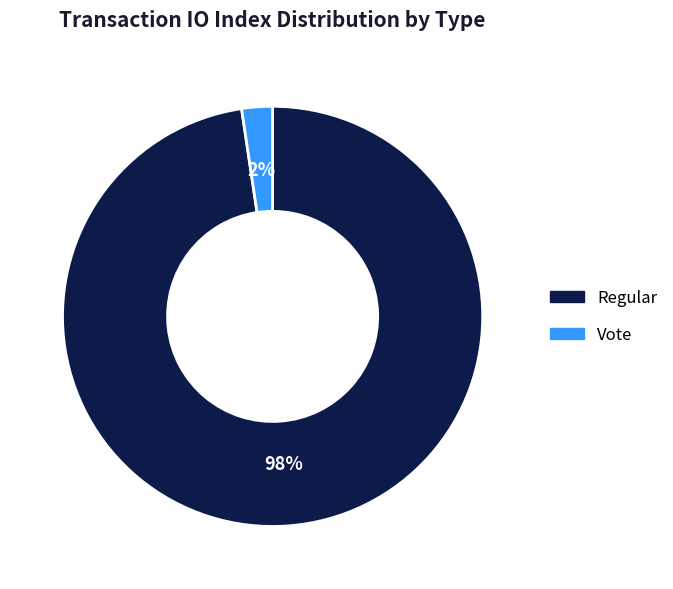

Rank the categories by value from highest to lowest.

Regular, Vote